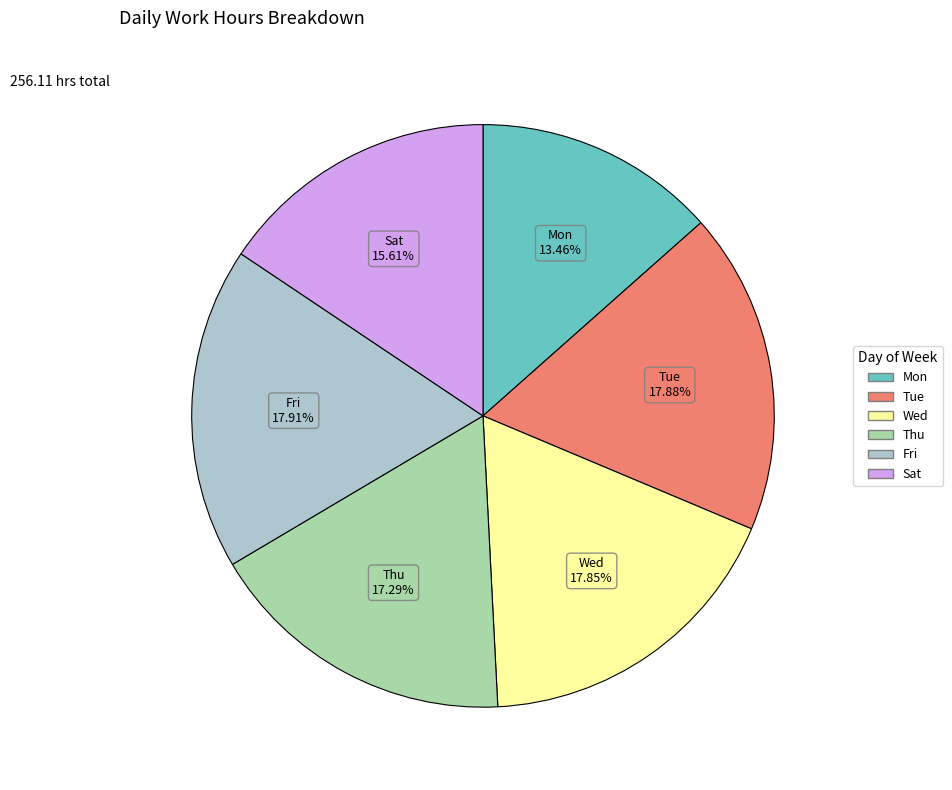

To the nearest percent, what is the difference between the largest and smallest slice percentages?

4%